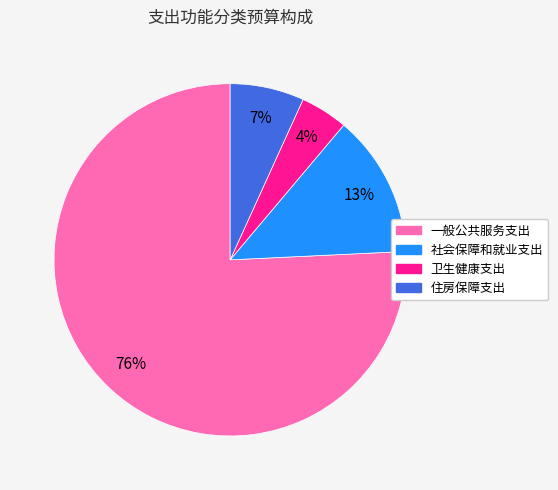

To the nearest percent, what is the difference between the 社会保障和就业支出 and 住房保障支出 slice percentages?

6%